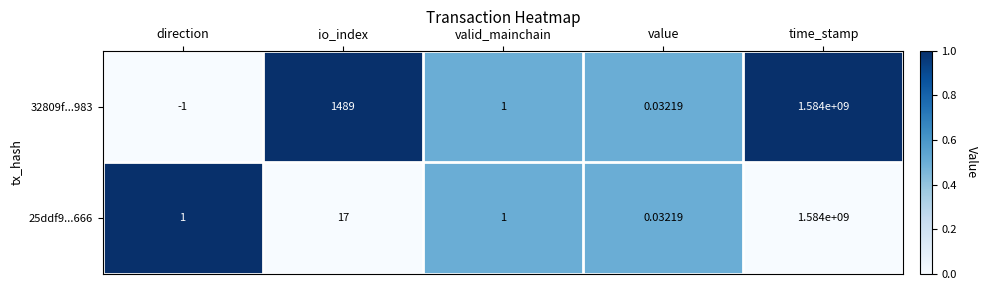

At how many categories does at least one series exceed 0?

5